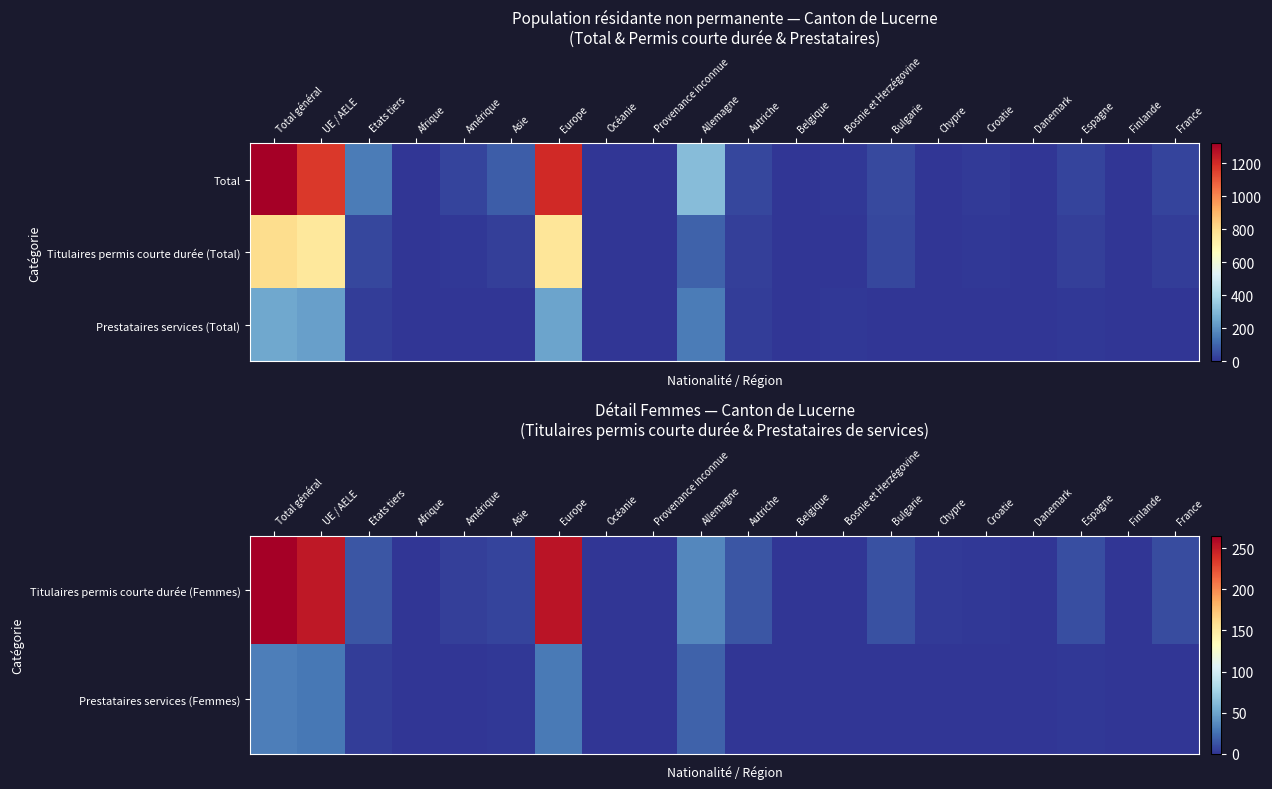

Between Bosnie et Herzégovine and Espagne, which is larger?

Espagne